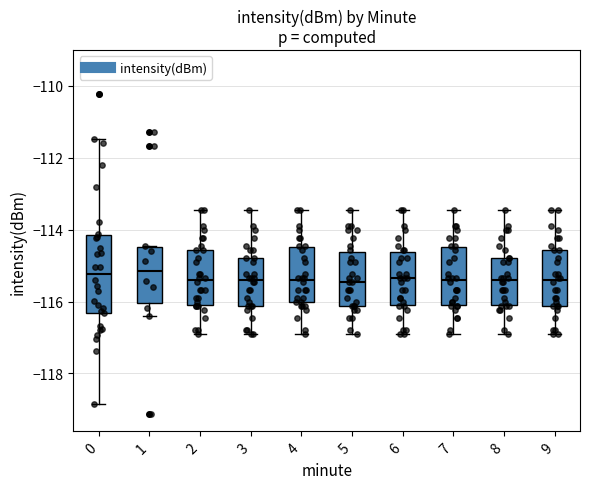

Where does the lower whisker of the box at x = 1 end on the y-axis? The values are not printed on the chart, so give them approximately, as read against the axis.

-116.4